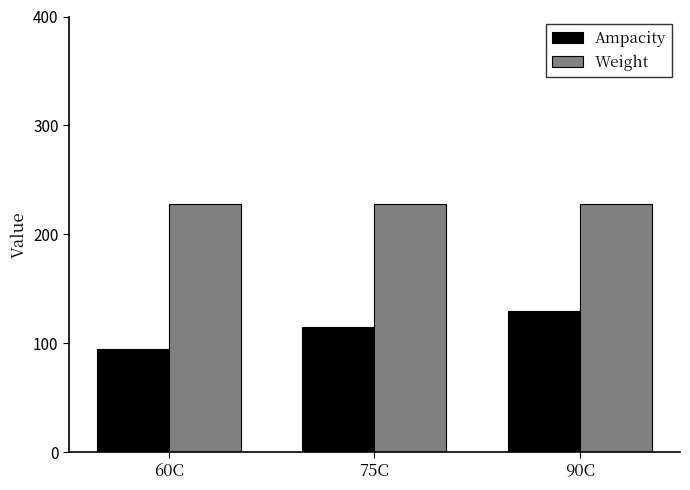

How many distinct data groups are displayed?

2